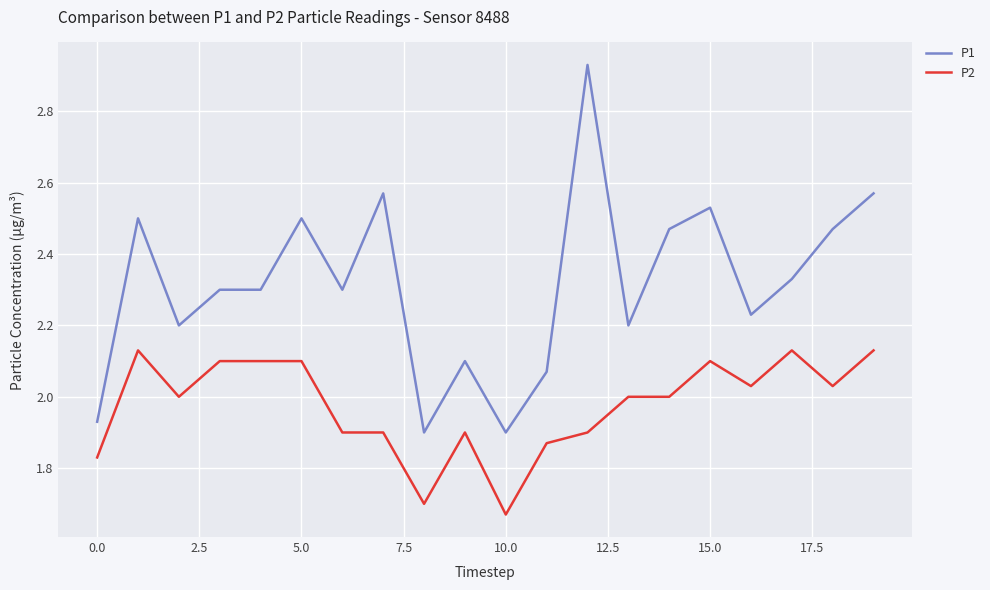

True or false: P2 and P1 intersect in this chart.

False